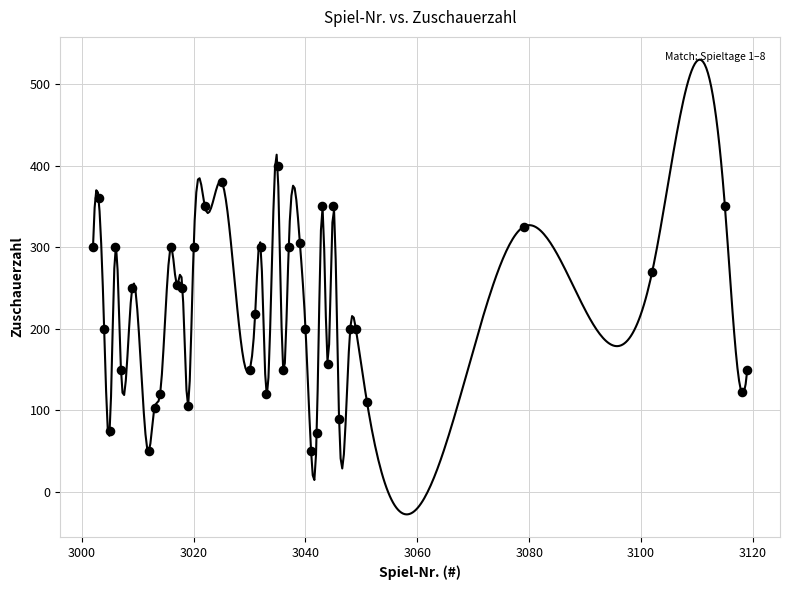

What Y value in the scatter plot is closest to 225?

218